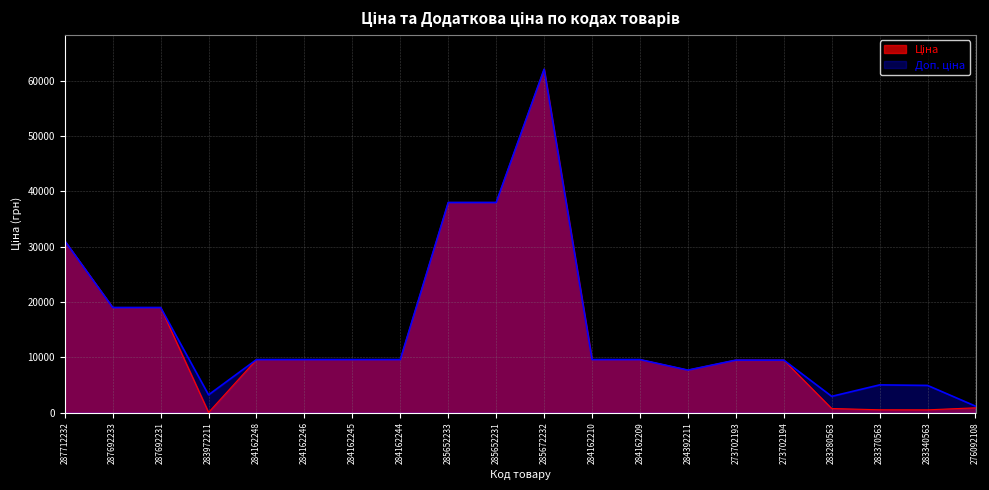

What is the difference between the maximum and second lowest values in the Доп. ціна series?

59186.9